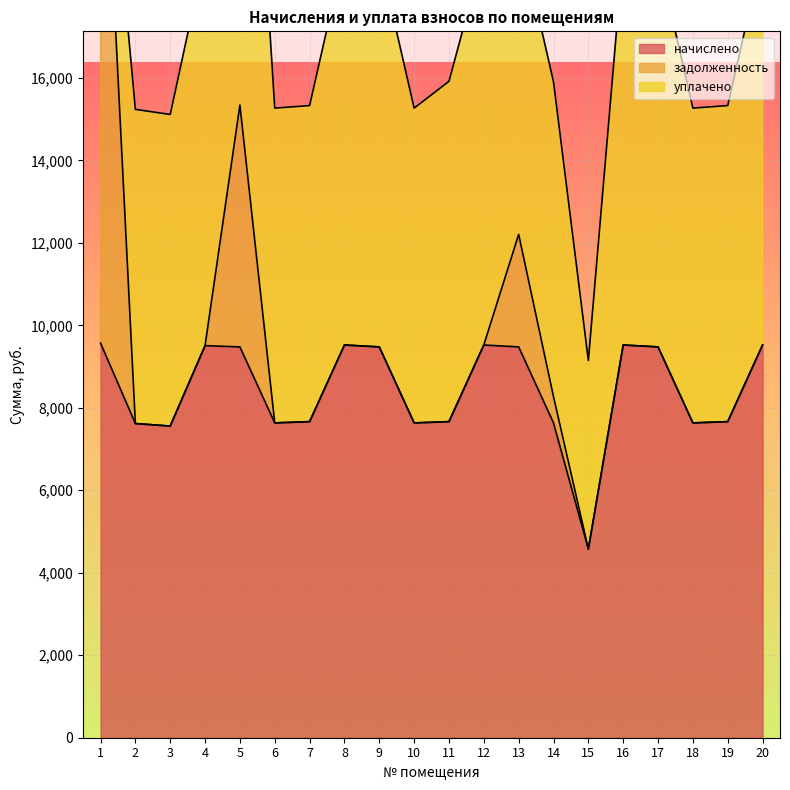

What is the highest value of the уплачено series?

13342.9